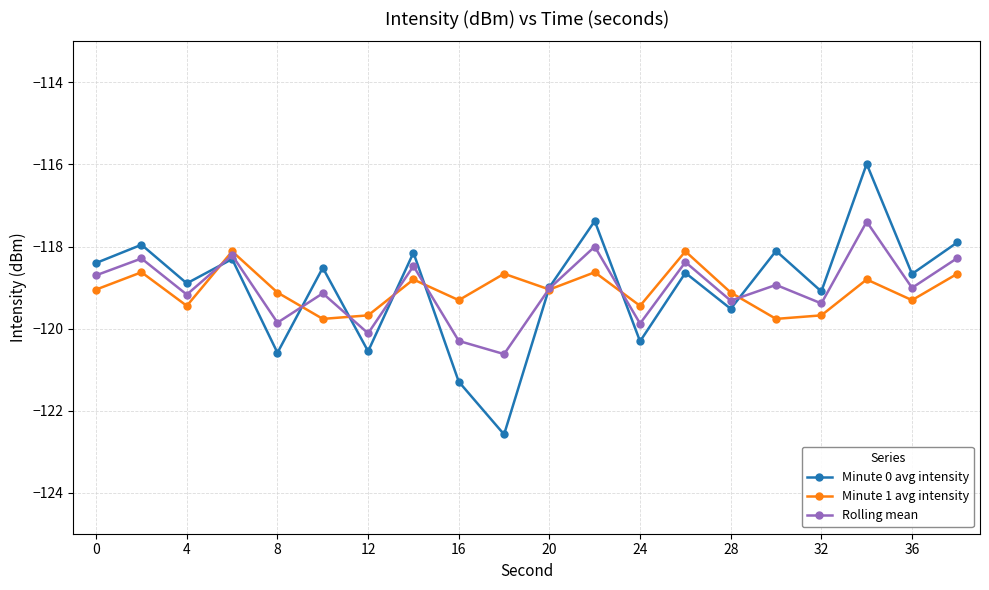

In Rolling mean, how many points are higher than both neighbors (excluding endpoints)?

8